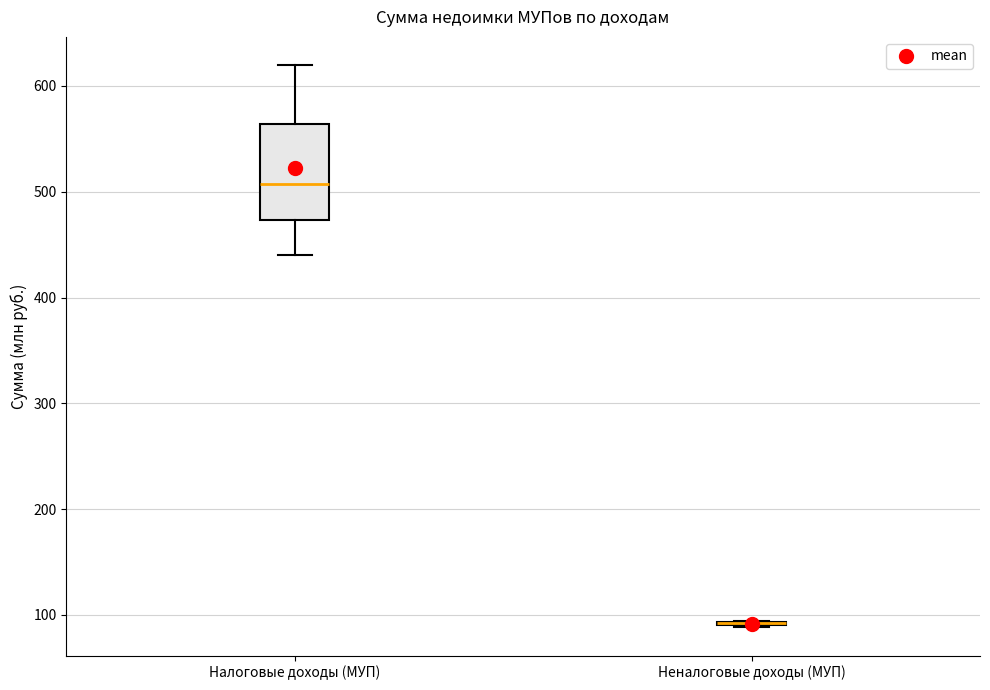

Which box is the tallest, from its lower edge to its upper edge?

Налоговые доходы (МУП)